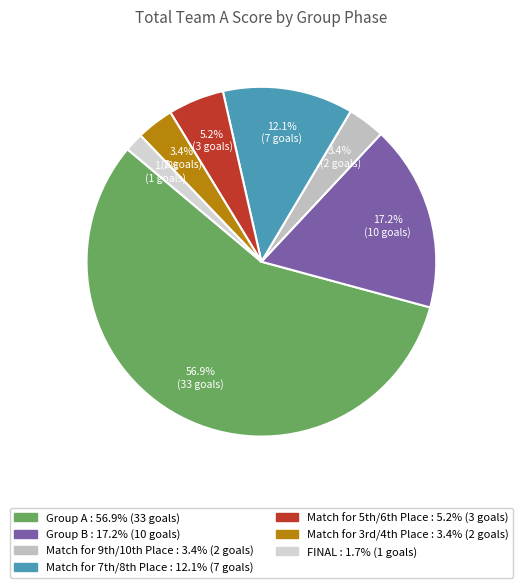

To the nearest percent, what is the average slice percentage?

14%